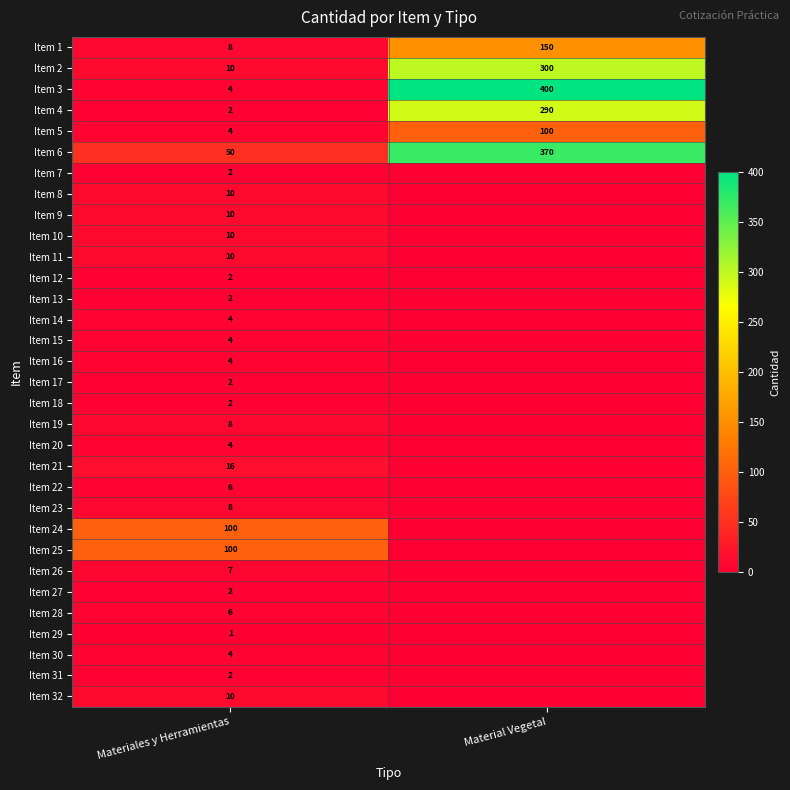

What is the greatest value displayed?

400